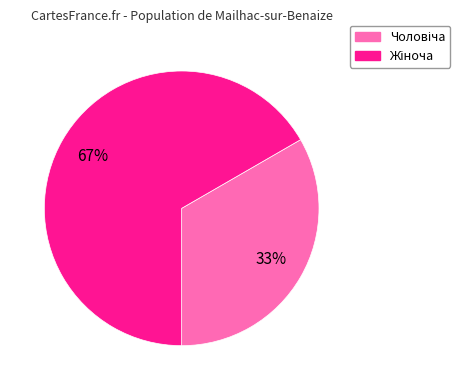

Does any single category account for the majority?

Yes